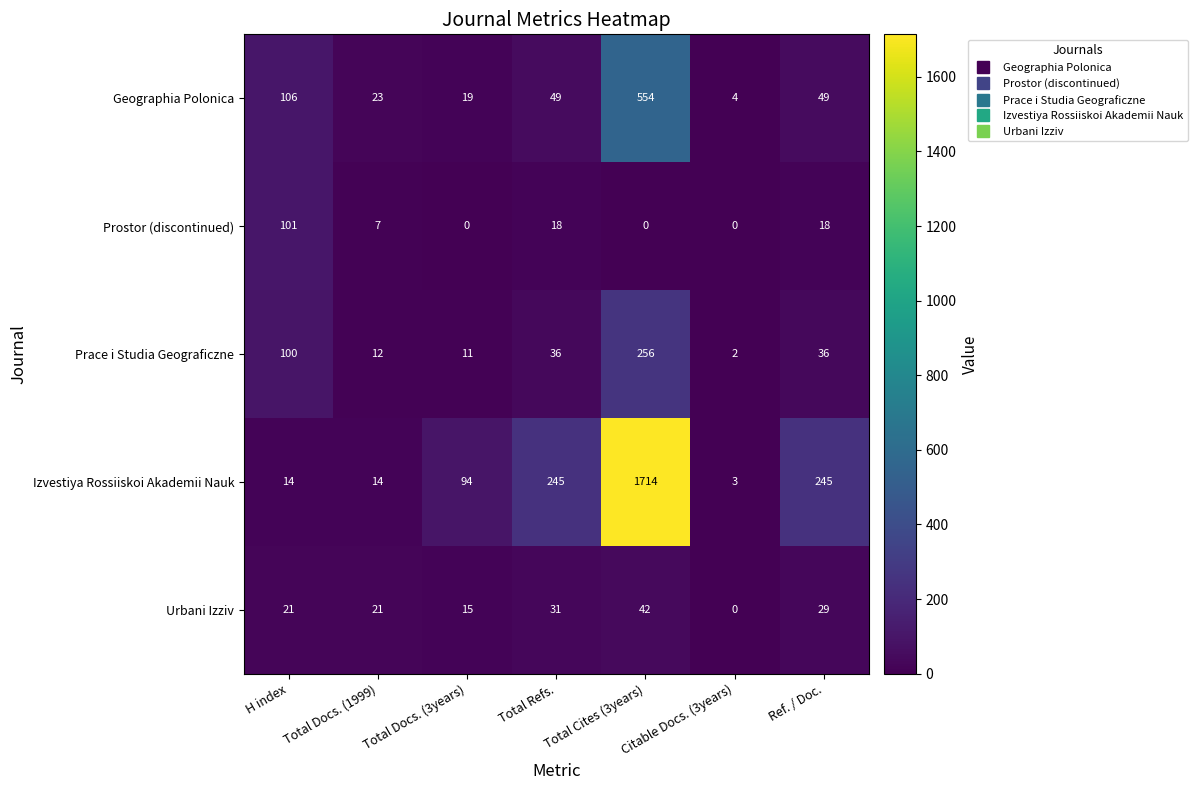

How many values in the Prostor (discontinued) series are below 7?

3